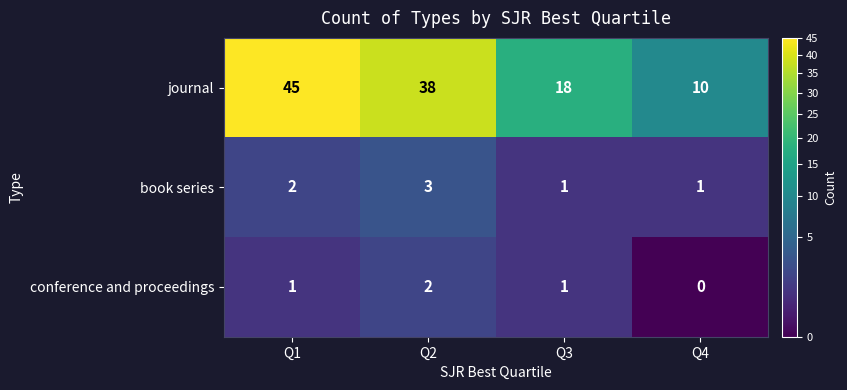

Which series has the largest total across all categories?

journal